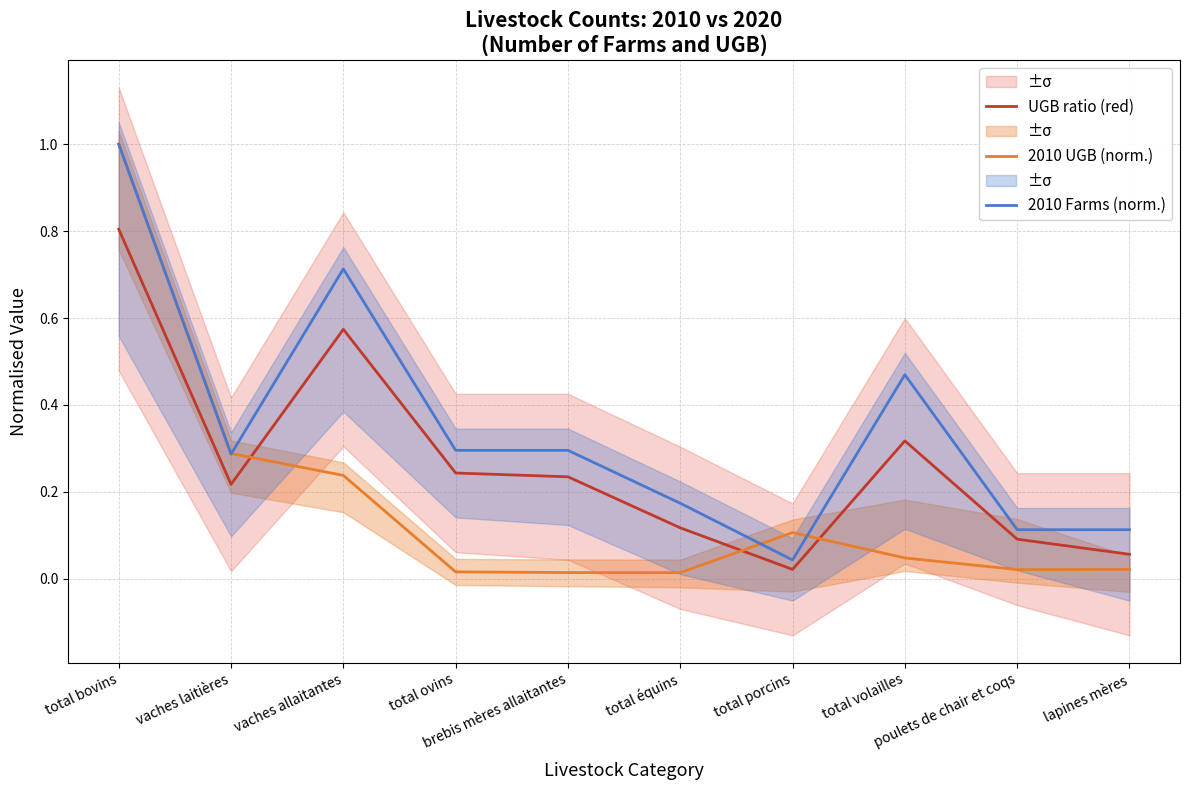

Reading right to left, what are all the values shown in this chart?

UGB ratio (red): 0.1	0.1	0.3	0.0	0.1	0.2	0.2	0.6	0.2	0.8
2010 UGB (norm.): 0.0	0.0	0.0	0.1	0.0	0.0	0.0	0.2	0.3	1.0
2010 Farms (norm.): 0.1	0.1	0.5	0.0	0.2	0.3	0.3	0.7	0.3	1.0